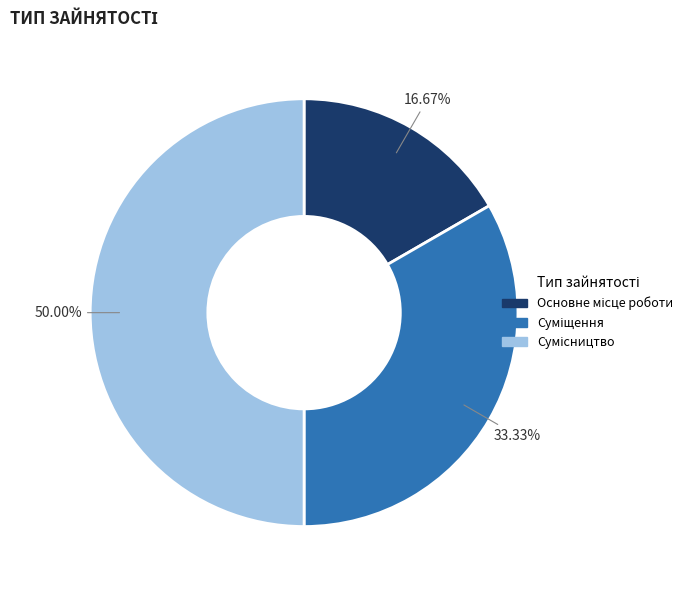

Count the number of slices in the pie.

3